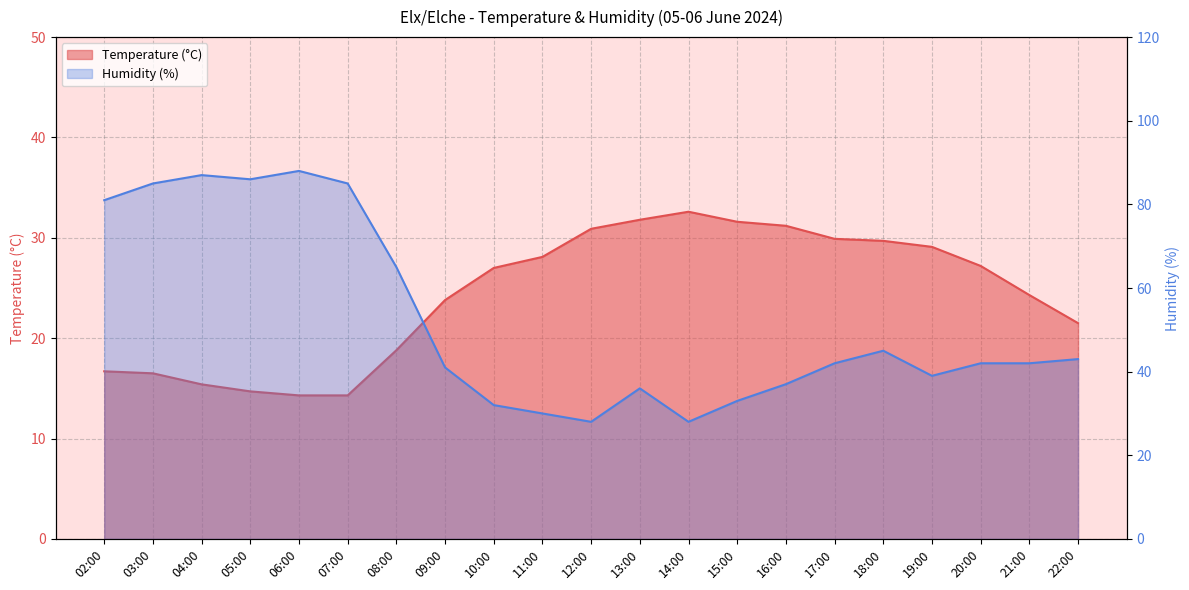

Is the value of Temperature (C) at 10:00 greater than the value of Humidity (%) at 19:00?

No